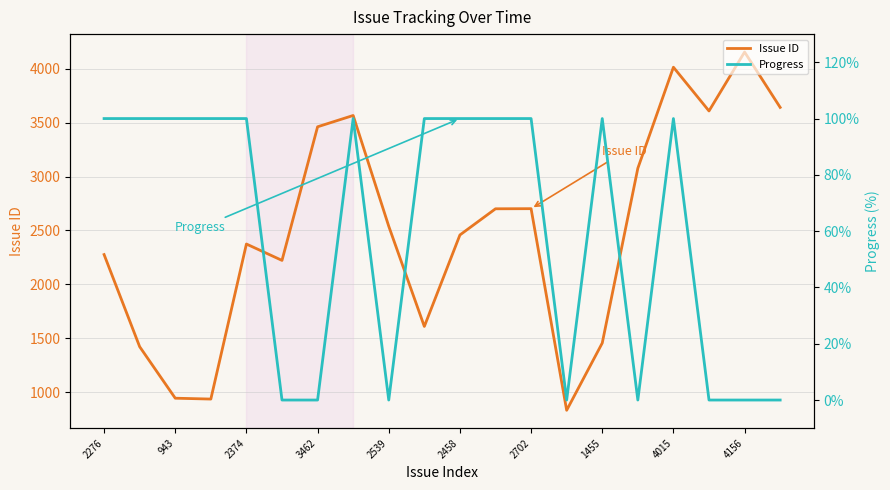

True or false: Issue ID has a value of 7334 at 4156.

False